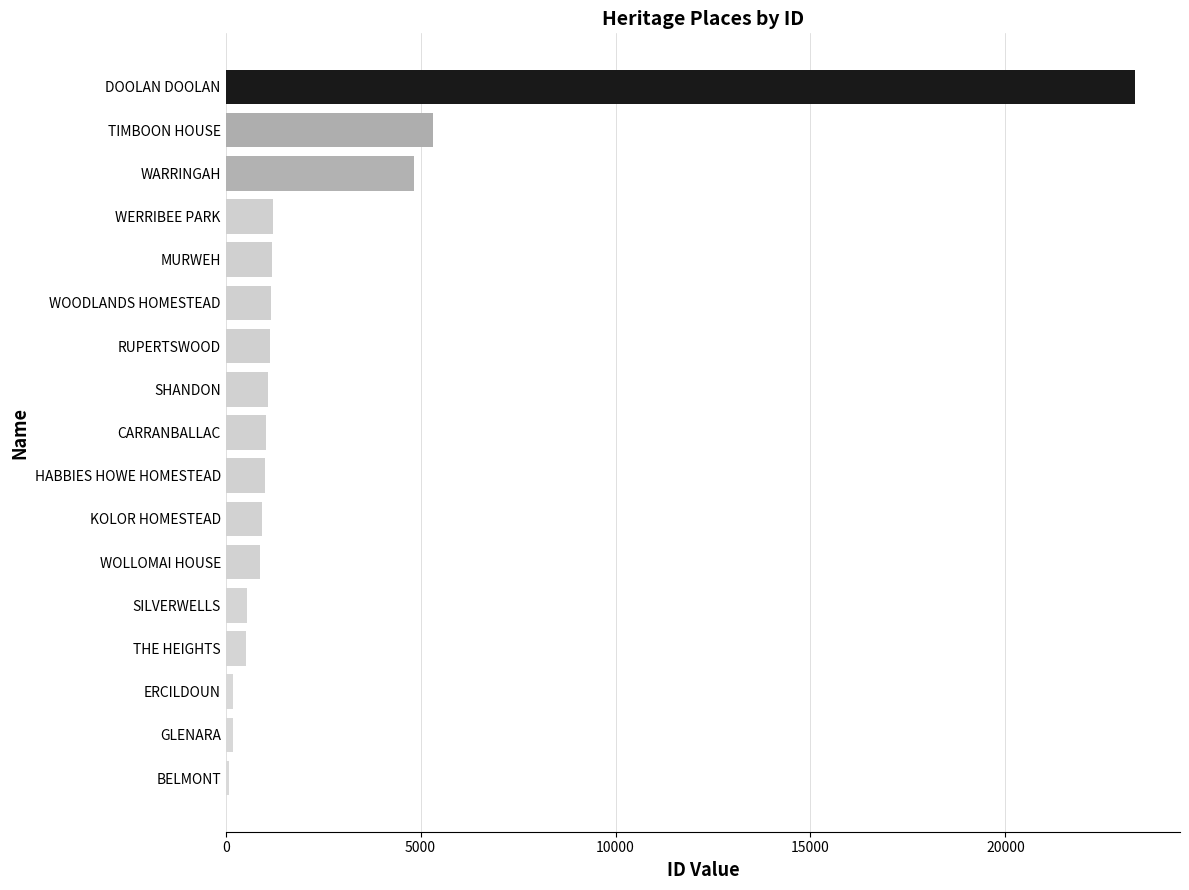

True or false: the data shows 2103 at WOODLANDS HOMESTEAD.

False